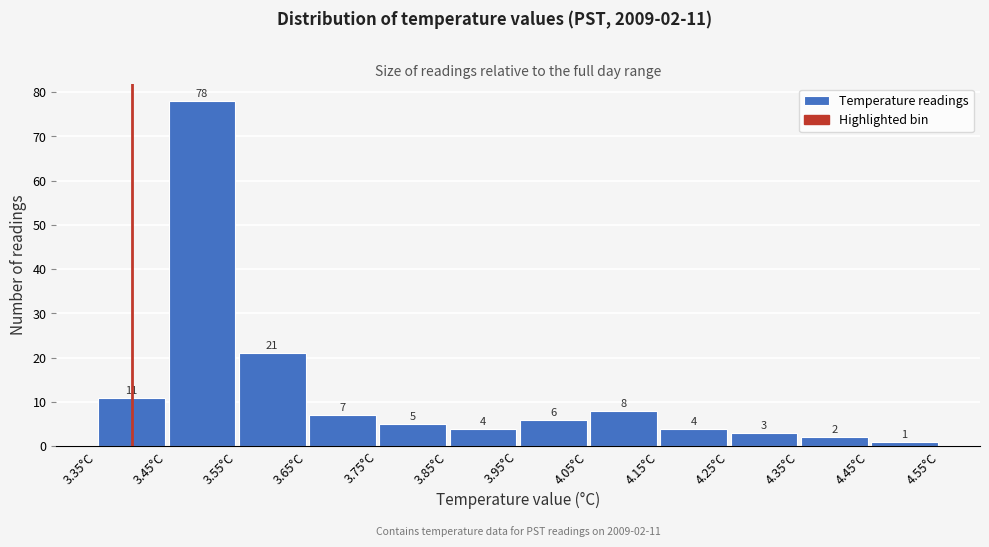

Which range on the x-axis has the tallest bar?

3.45 to 3.55